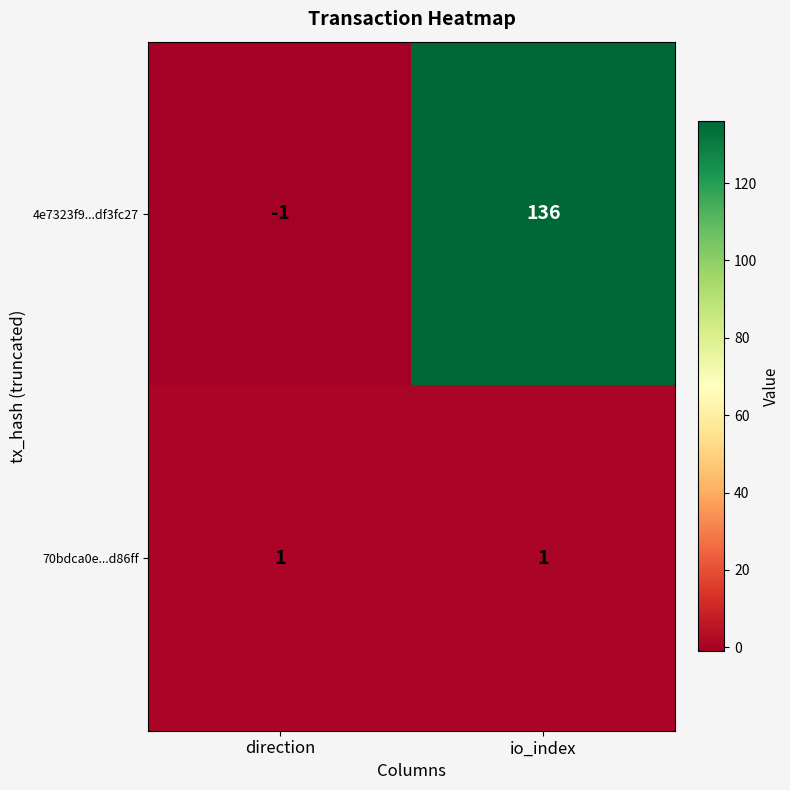

Count the 4e7323f9...df3fc27 values in the range -1 to 136.

2